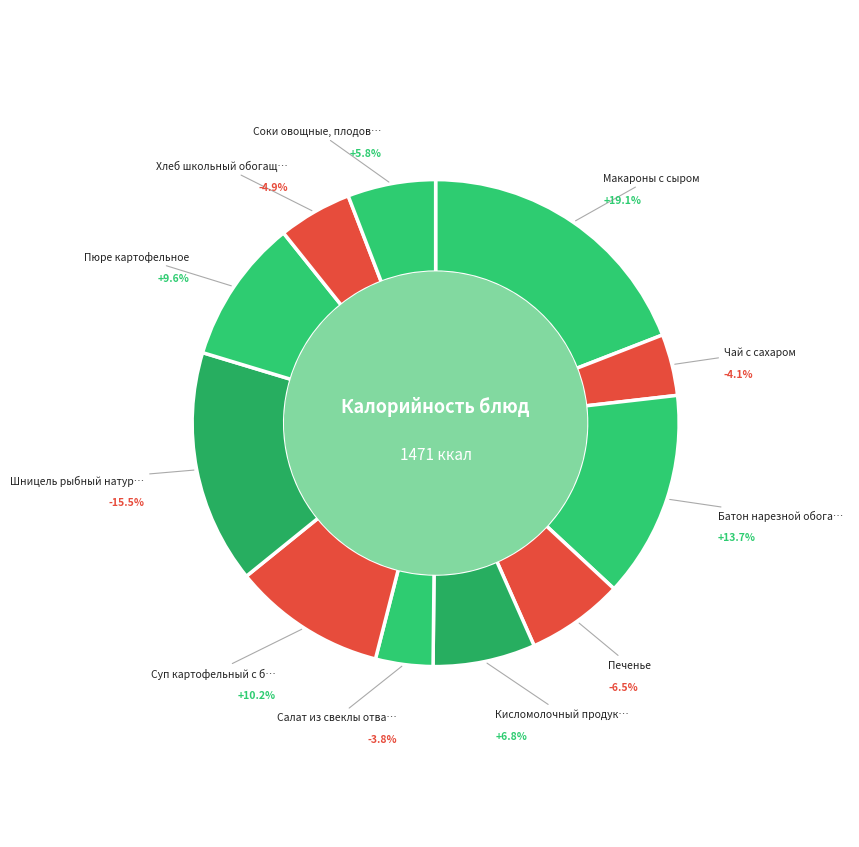

What percentage do Соки овощные, плодовые, ягодные and Суп картофельный с бобовыми together represent?

16.0%